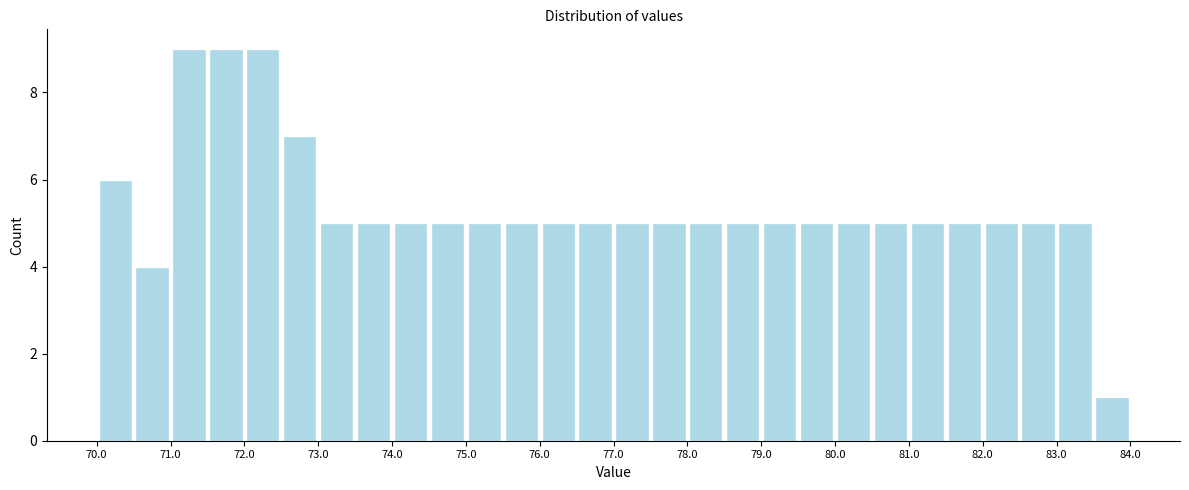

What is the height of the bar covering 73.5 to 74.0 on the x-axis? The values are not printed on the chart, so give them approximately, as read against the axis.

5